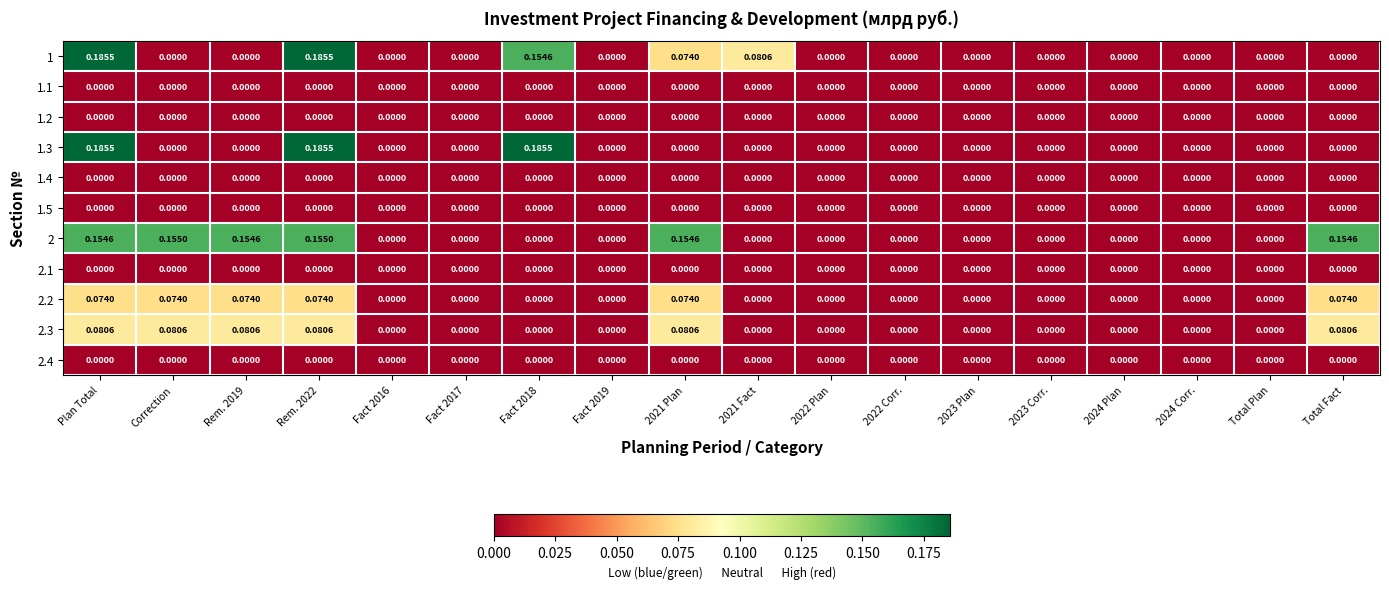

How many data points in 2.2 are above 0?

6